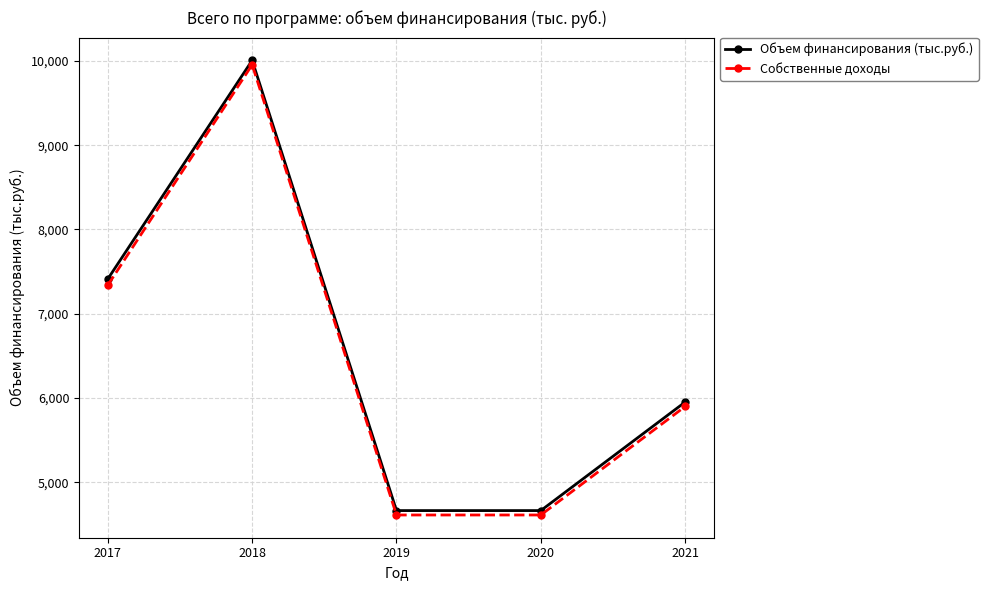

Is the value of Собственные доходы at 2020 greater than the value of Объем финансирования (тыс.руб.) at 2018?

No